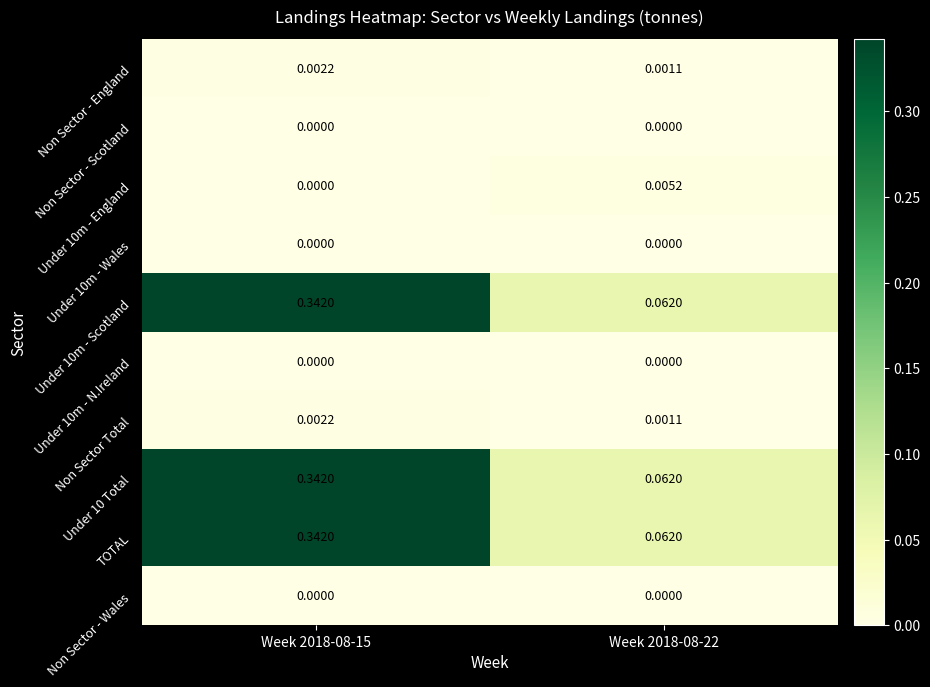

What is the total value across all series at Week 2018-08-15?

1.0